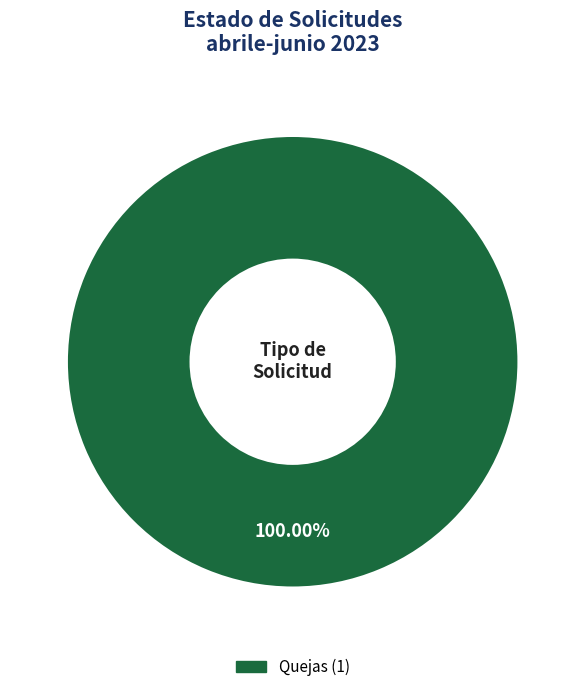

Is there any slice that represents more than half of the pie?

Yes